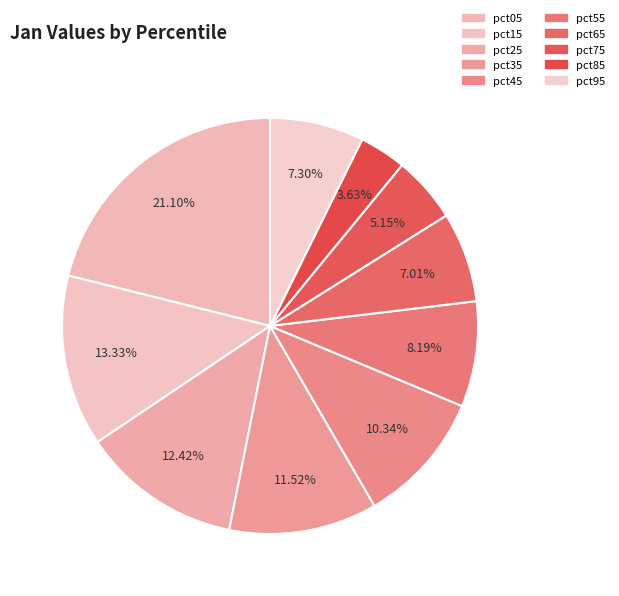

Is there a majority slice in this chart?

No